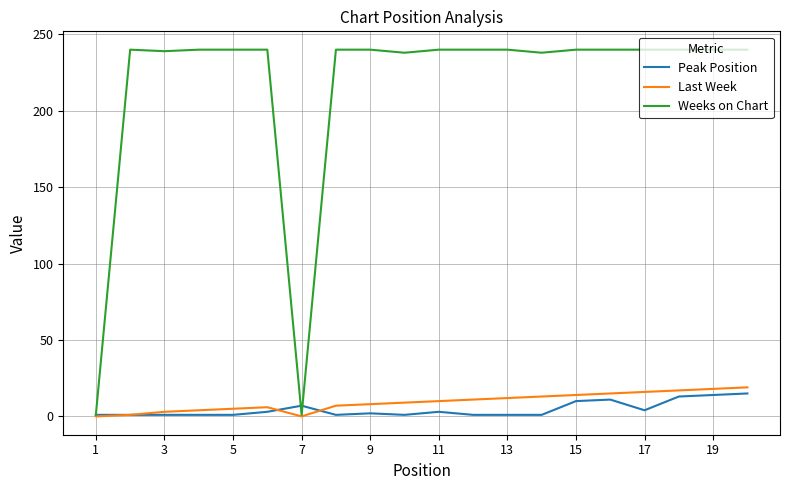

What is the highest value of the Peak Position series?

15